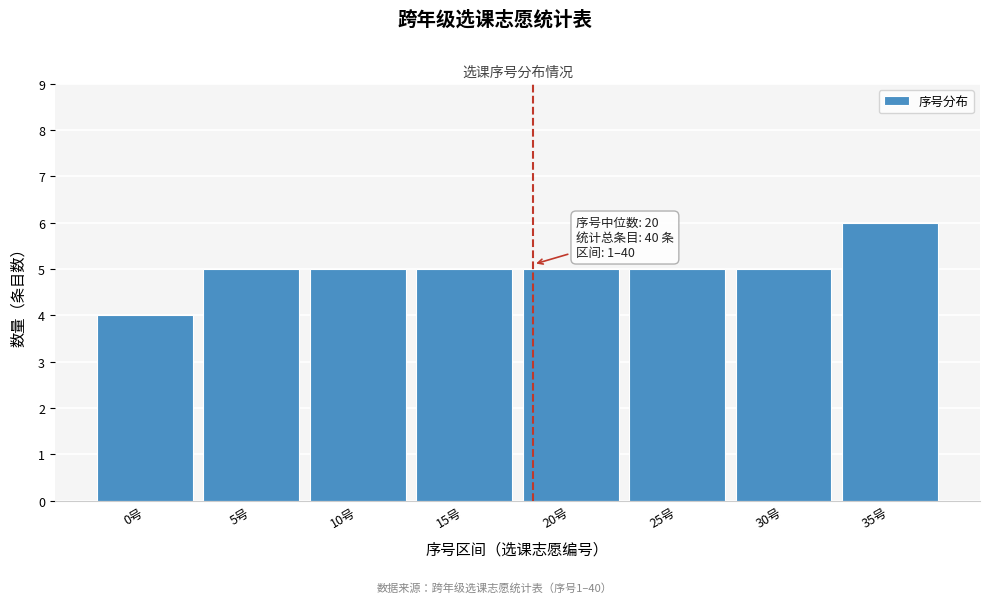

Reading left to right, extract all data points from this chart.

0号=4	5号=5	10号=5	15号=5	20号=5	25号=5	30号=5	35号=6